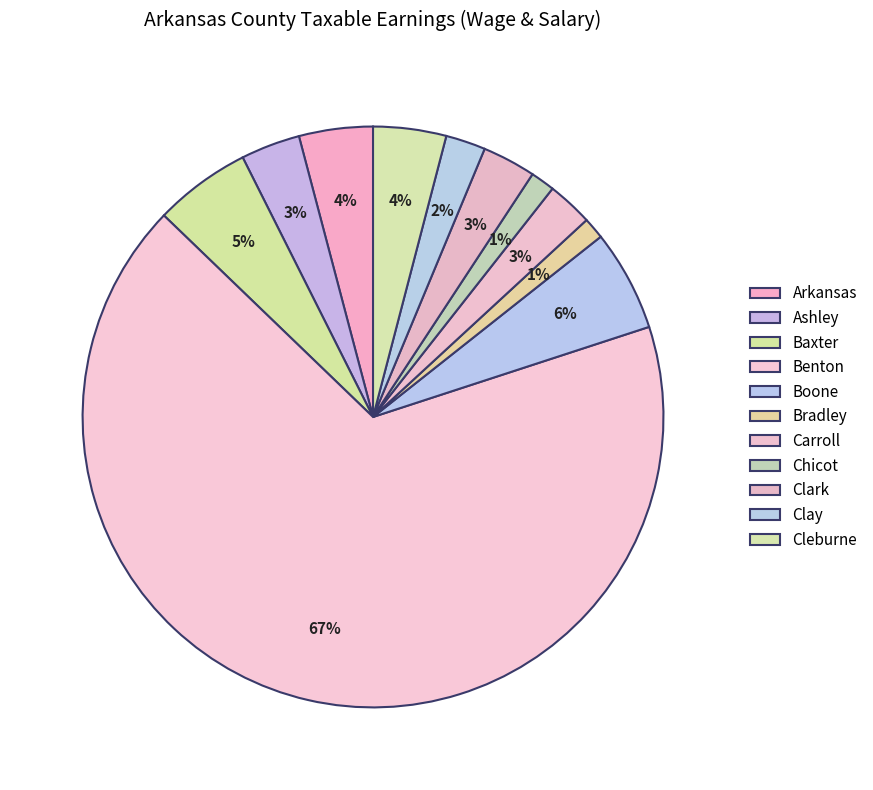

How many slices are in this pie chart?

11